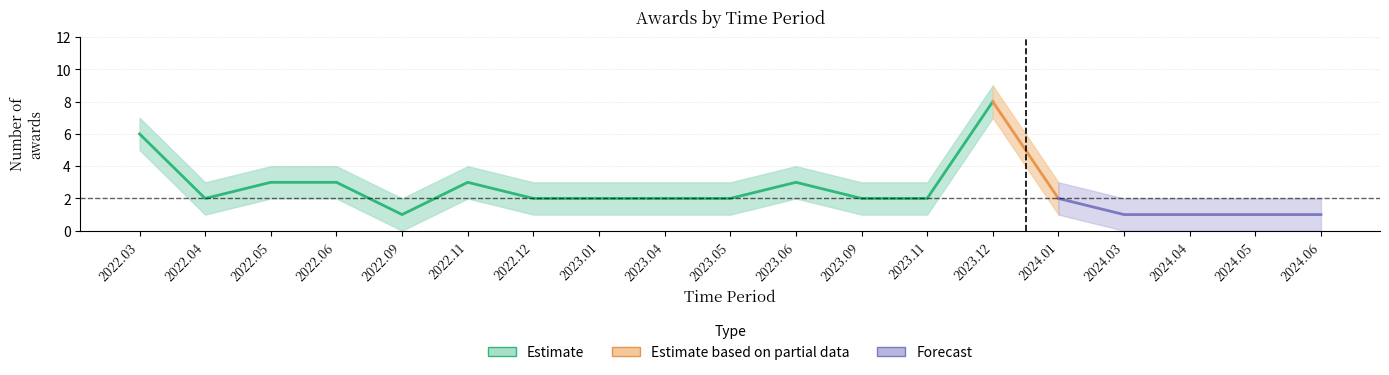

How many values are below 2?

5